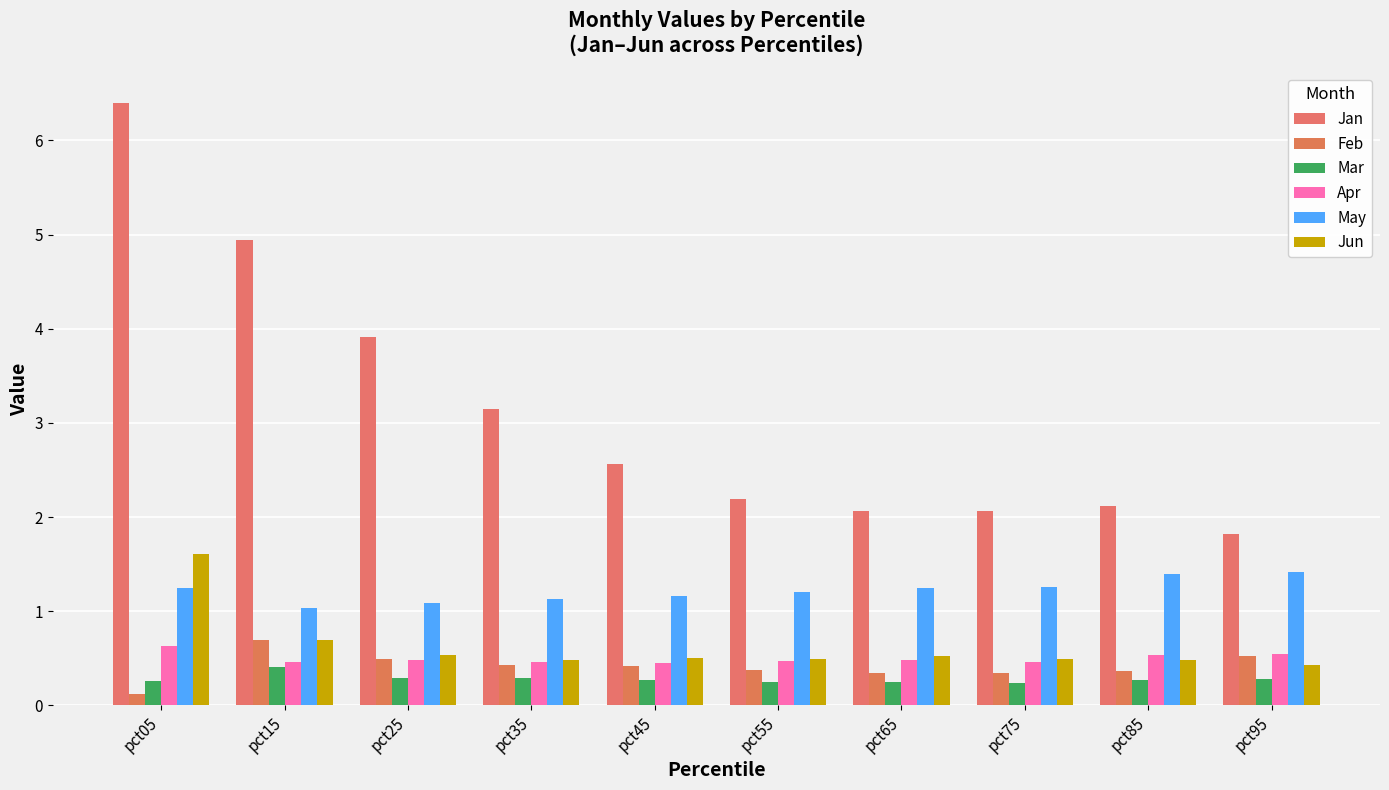

What is the sum of the Jan values at pct25 and pct65?

6.0